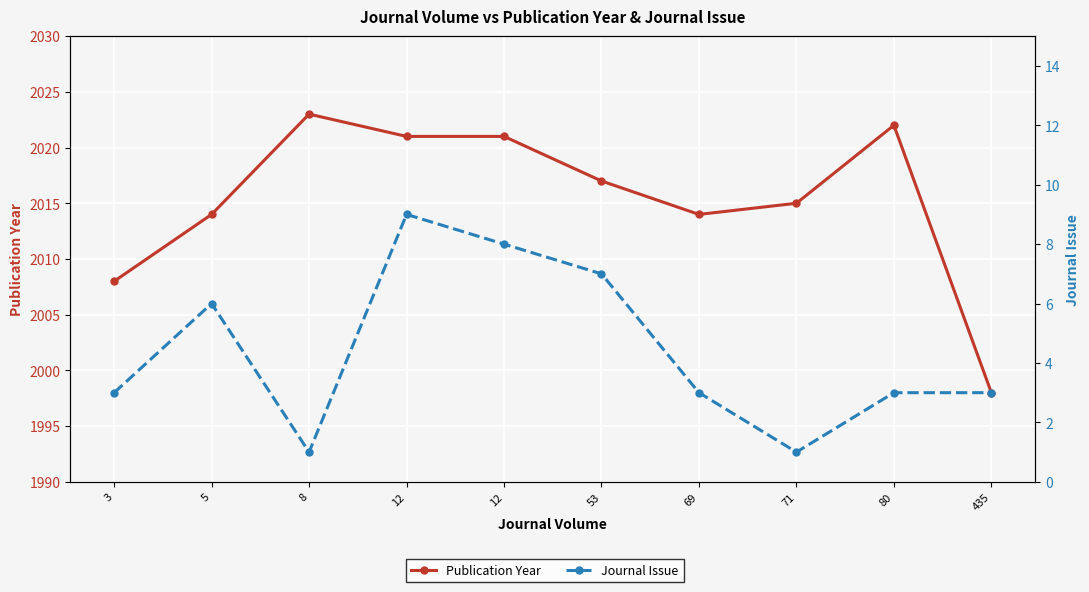

Reading left to right, list all the values displayed in this chart.

Publication Year: 3=2008	5=2014	8=2023	12=2021	12=2021	53=2017	69=2014	71=2015	80=2022	435=1998
Journal Issue: 3=3	5=6	8=1	12=9	12=8	53=7	69=3	71=1	80=3	435=3